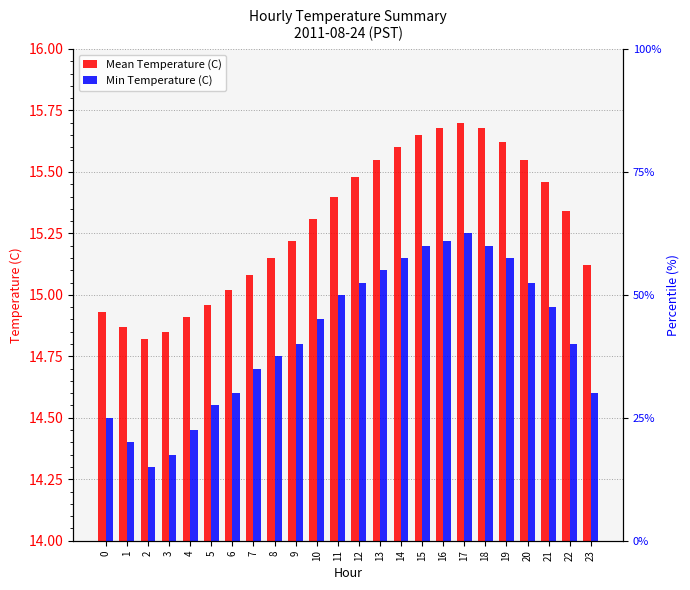

Which category has the highest value across all series?

17